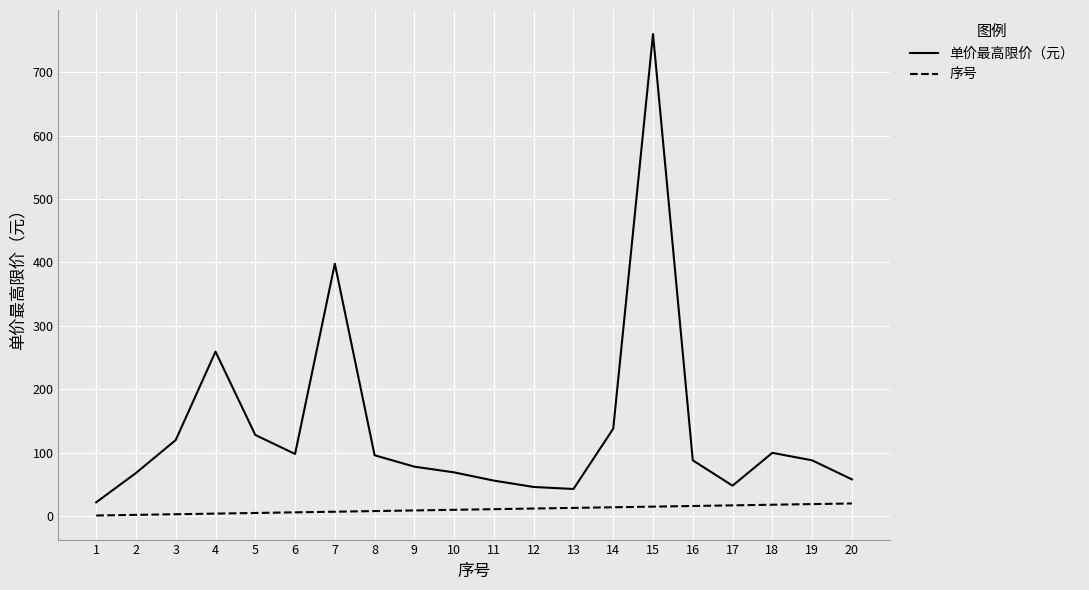

Is it true that 单价最高限价（元） equals 88.0 at 16?

True